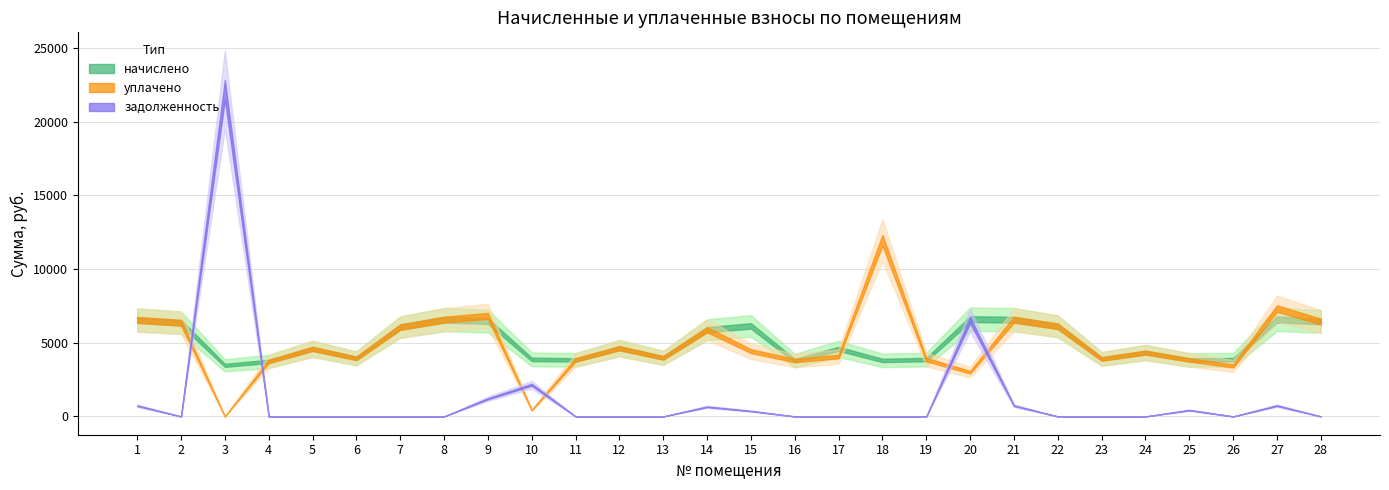

Reading left to right, transcribe all the data shown in this chart.

начислено: 6543.4	6359.0	3467.7	3732.5	4585.0	3939.8	6059.5	6566.4	6474.3	3870.7	3836.2	4631.0	3974.4	5886.7	6140.2	3790.1	4585.0	3801.6	3859.2	6601.0	6566.4	6117.1	3905.3	4331.7	3836.2	3847.7	6589.4	6439.7
уплачено: 6543.4	6359.0	0.0	3732.5	4585.0	3939.8	6059.5	6566.4	6824.0	430.1	3836.2	4631.0	3974.4	5886.7	4431.5	3790.1	4066.1	11963.8	3858.7	3000.0	6566.4	6117.1	3904.8	4331.7	3836.2	3420.2	7321.6	6439.7
задолженность: 727.0	0.0	22163.8	0.0	0.0	0.0	0.0	0.0	1199.0	2150.4	0.0	0.0	0.0	654.1	364.5	0.0	0.0	0.0	0.0	6527.5	729.6	0.0	0.0	0.0	426.2	0.0	732.2	0.0